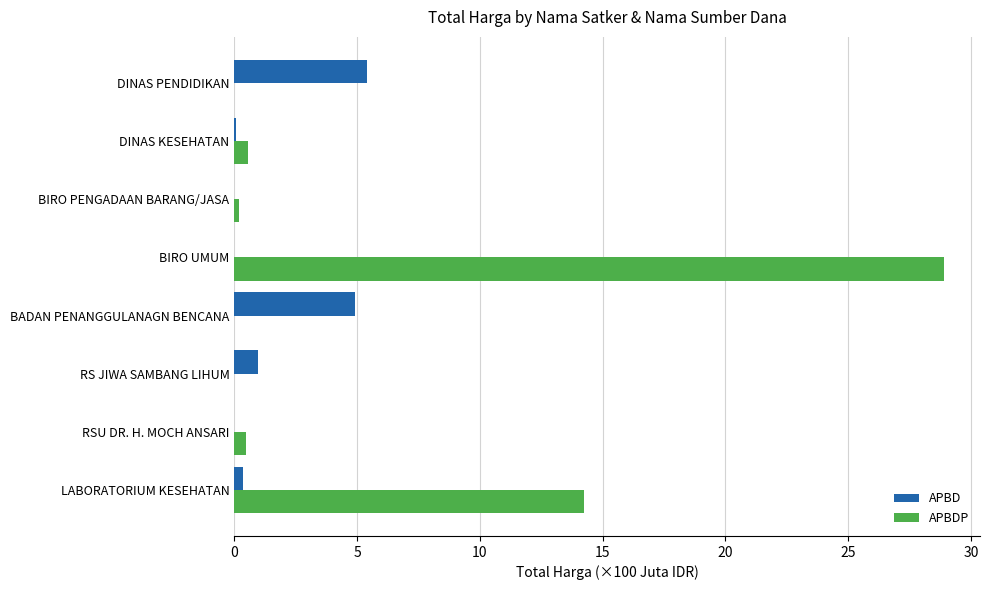

True or false: APBD has a value of 5.4 at DINAS PENDIDIKAN.

True